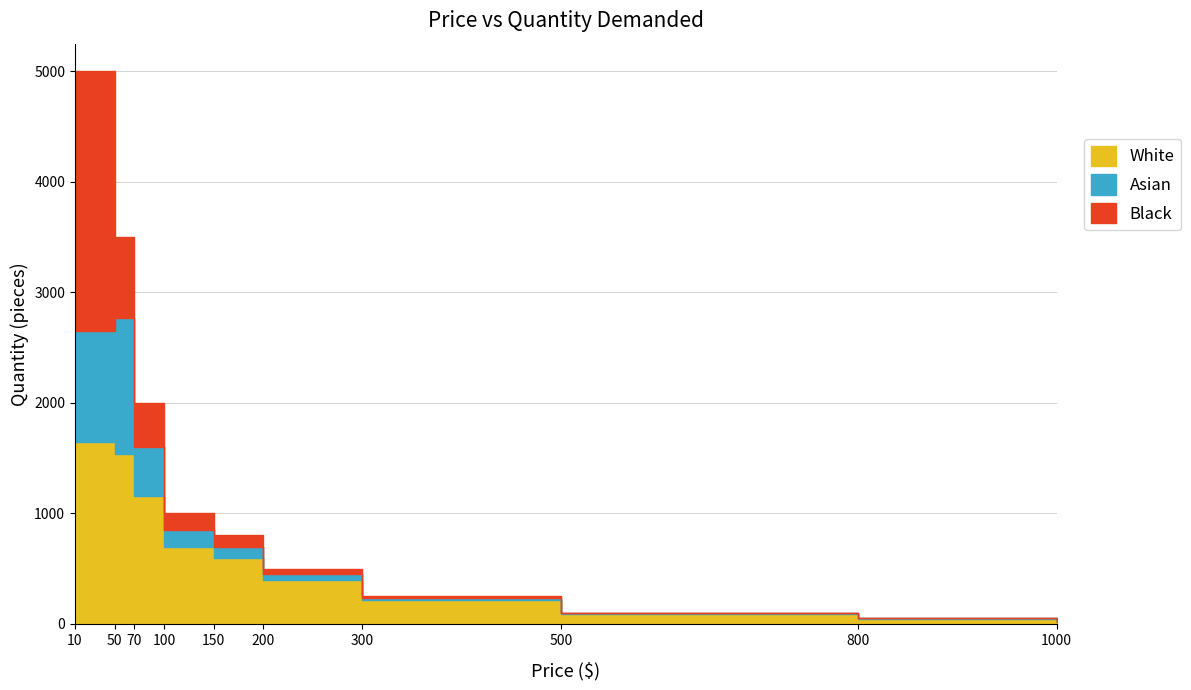

Rank the categories by value from lowest to highest.

1000, 800, 500, 300, 200, 150, 100, 70, 50, 10